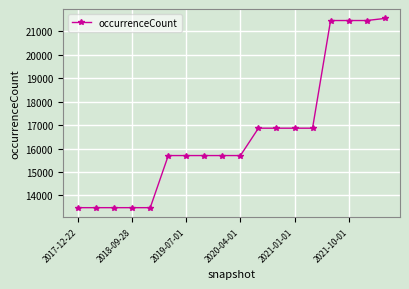

What is the difference between the maximum and minimum values?

8061